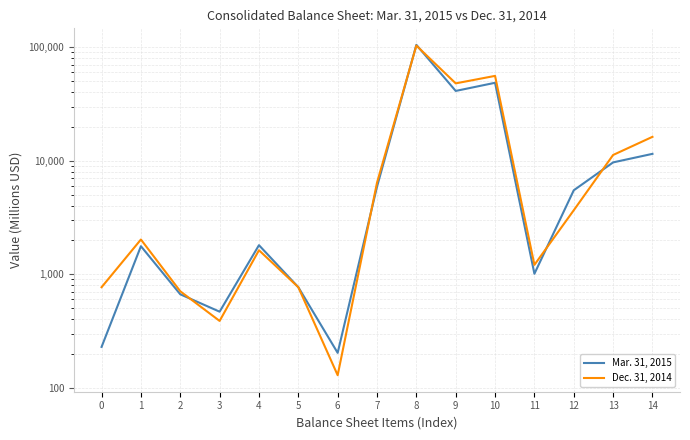

What is the difference between the Dec. 31, 2014 values at 11 and 13?

10035